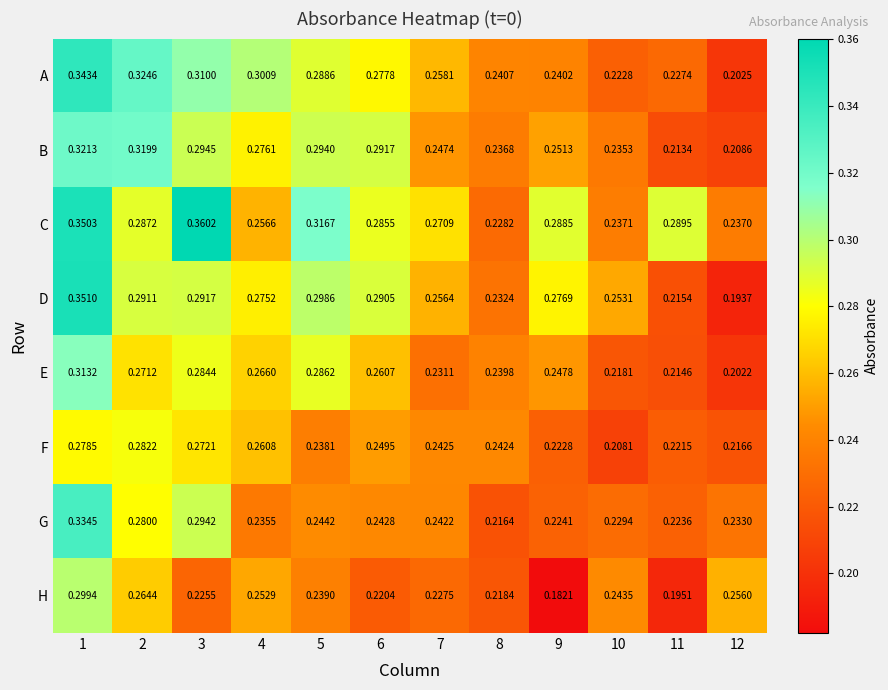

How many series are shown in this chart?

8